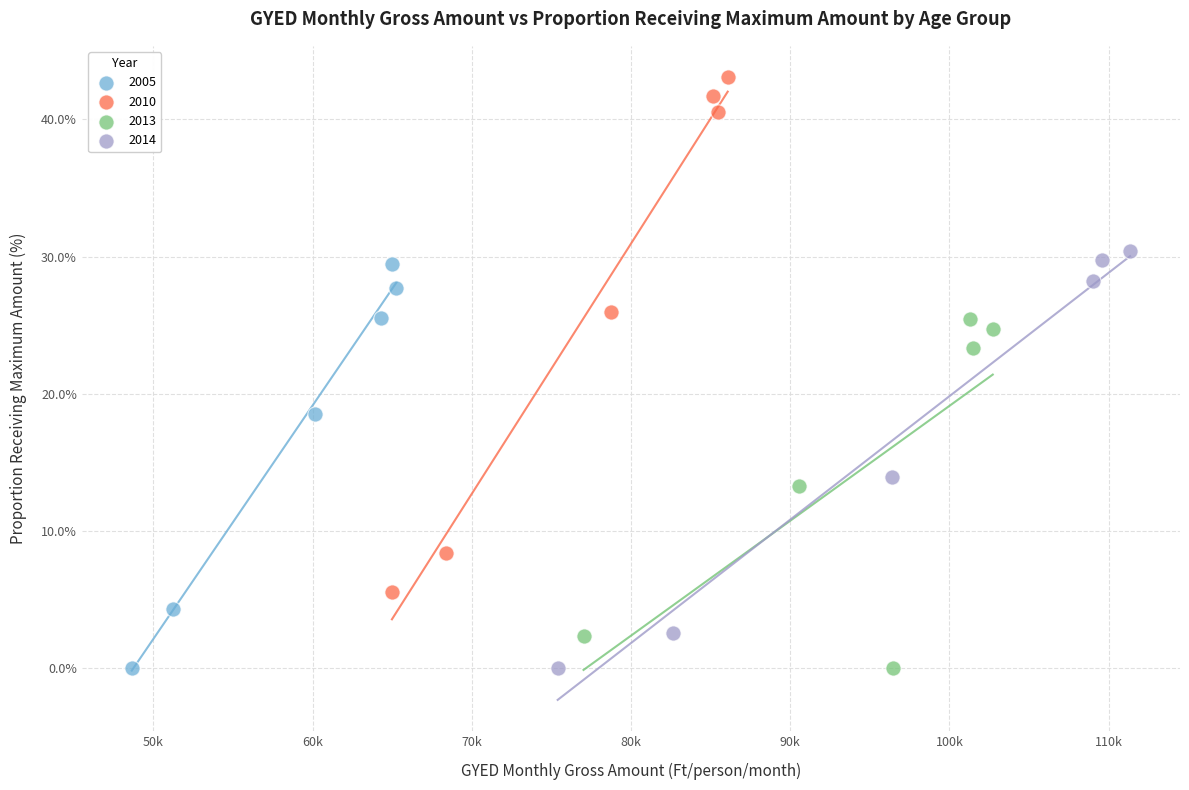

What are all the series names shown in the legend?

2005, 2010, 2013, 2014